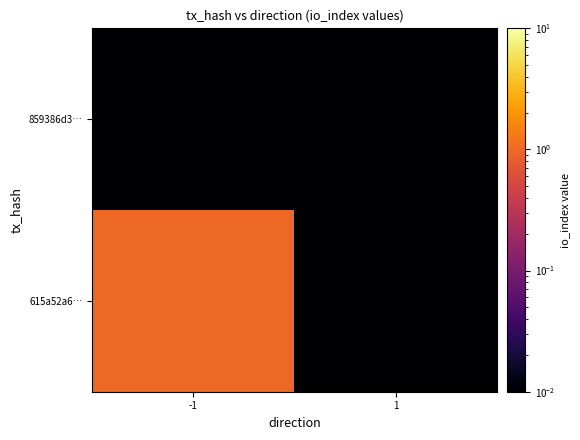

How many categories are shown in the chart?

2